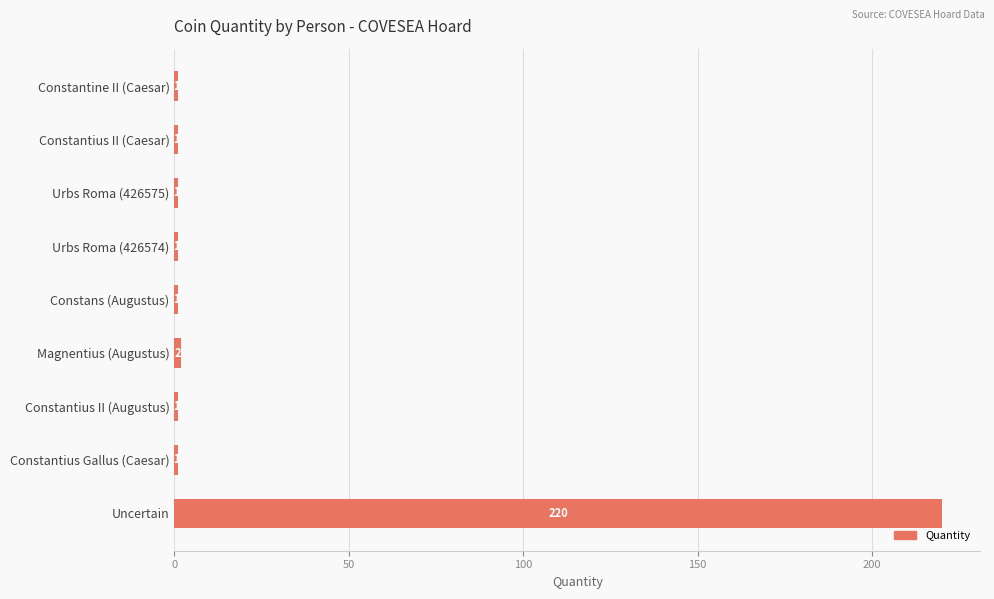

How many data points does each series have?

9